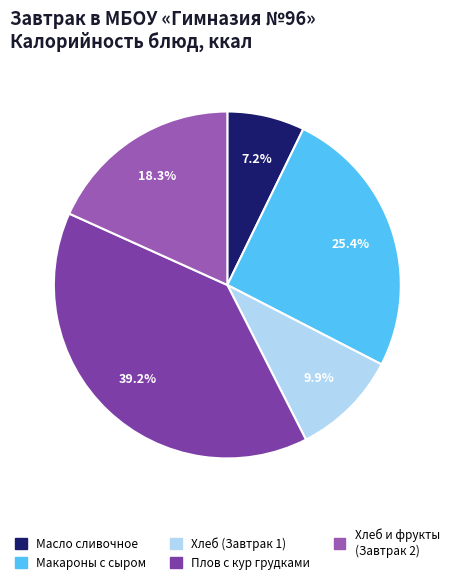

Does any single category account for the majority?

No